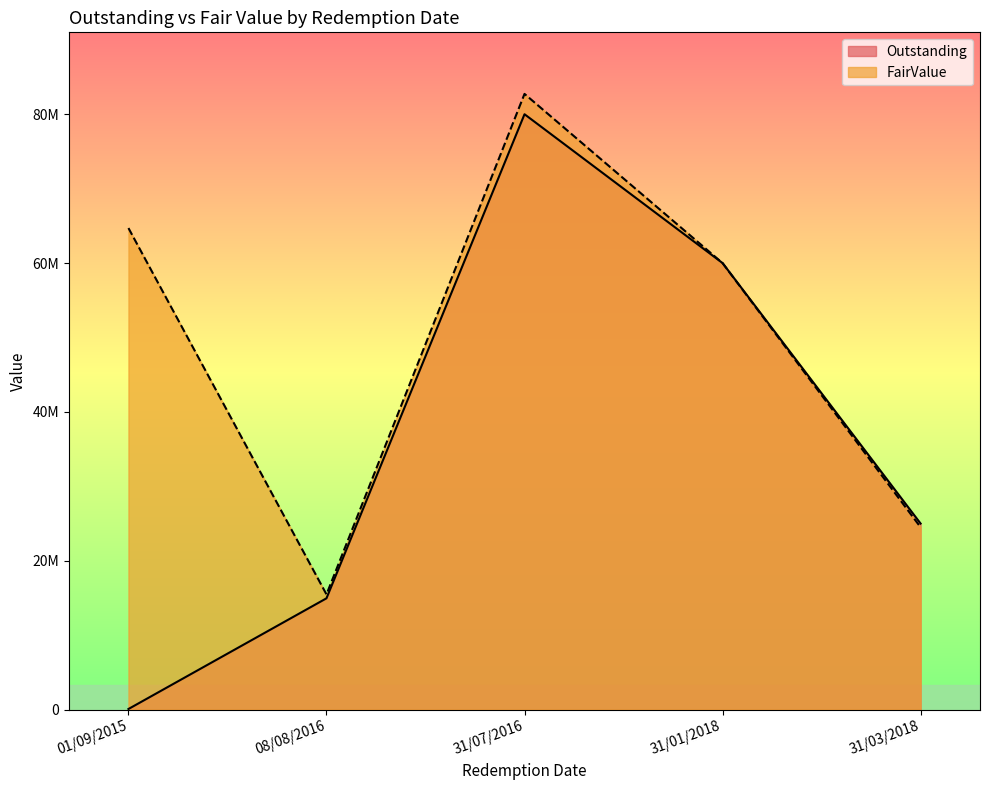

Rank the series by their maximum value, from highest to lowest.

FairValue, Outstanding